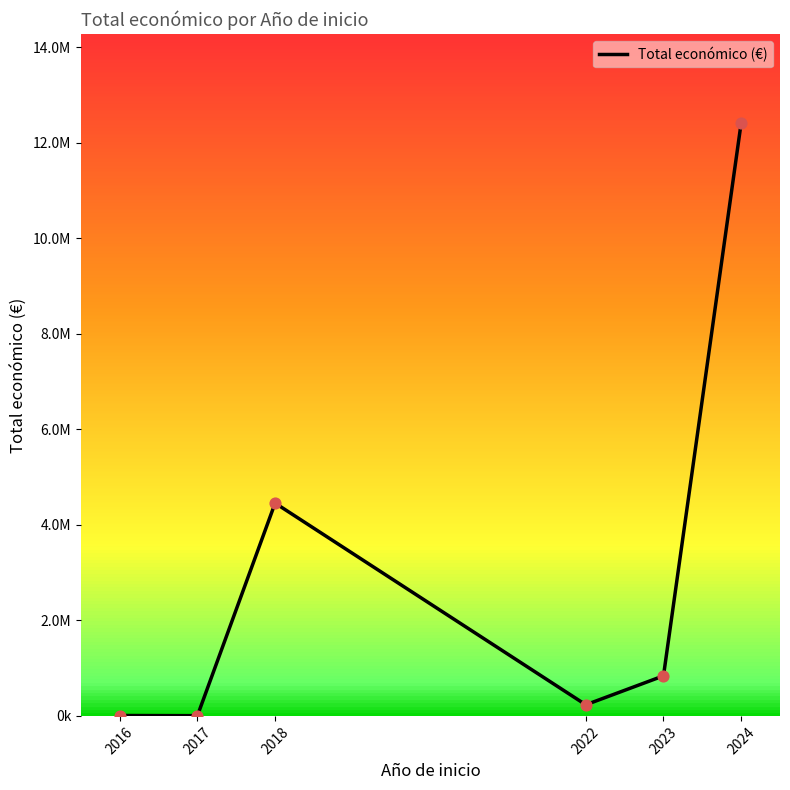

Is this an area chart (filled region under the line)?

Yes